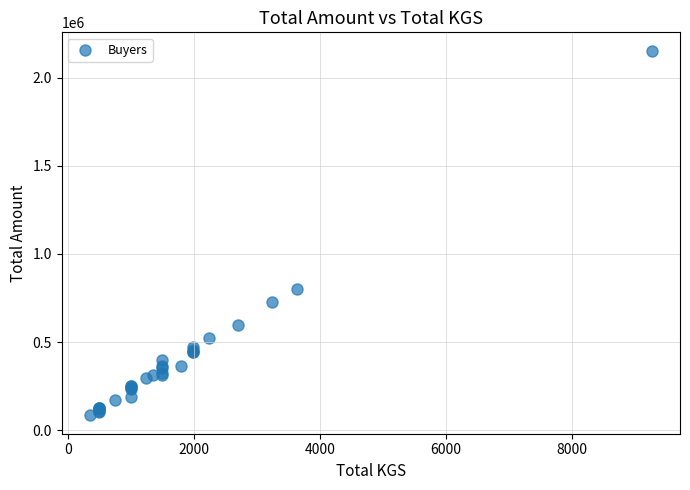

What Y value in the scatter plot is closest to 1118463?

799164.5